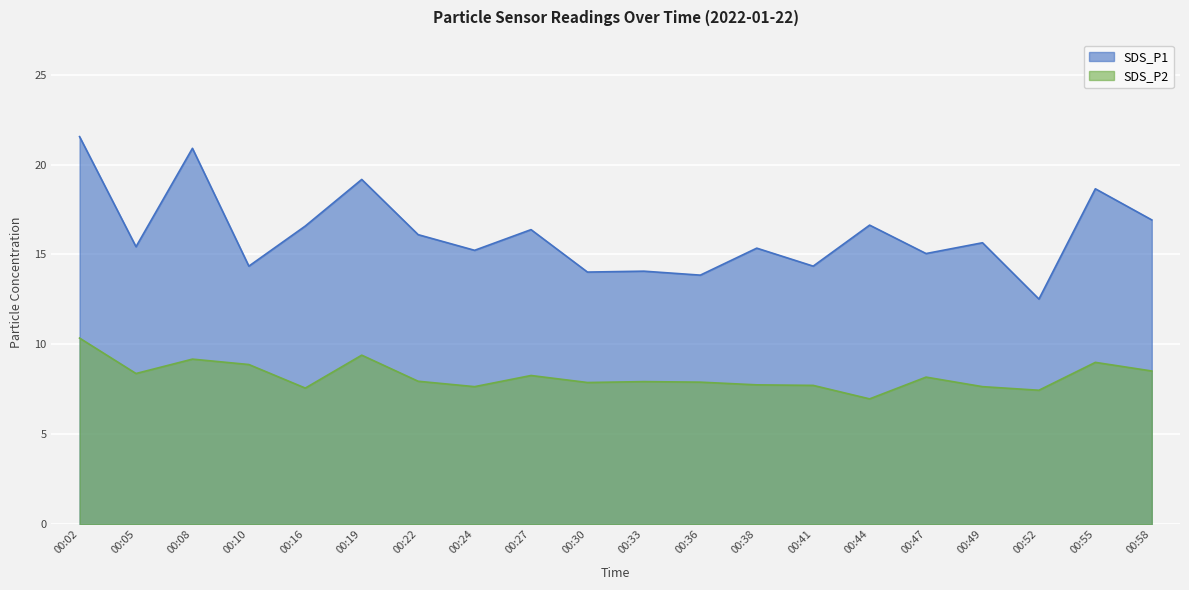

Reading left to right, list all the values displayed in this chart.

SDS_P1: 00:02=21.6	00:05=15.4	00:08=20.9	00:10=14.3	00:16=16.6	00:19=19.2	00:22=16.1	00:24=15.2	00:27=16.4	00:30=14.0	00:33=14.1	00:36=13.8	00:38=15.3	00:41=14.3	00:44=16.6	00:47=15.1	00:49=15.7	00:52=12.5	00:55=18.6	00:58=16.9
SDS_P2: 00:02=10.3	00:05=8.4	00:08=9.2	00:10=8.9	00:16=7.6	00:19=9.4	00:22=8.0	00:24=7.7	00:27=8.3	00:30=7.9	00:33=7.9	00:36=7.9	00:38=7.8	00:41=7.7	00:44=7.0	00:47=8.2	00:49=7.7	00:52=7.5	00:55=9.0	00:58=8.5